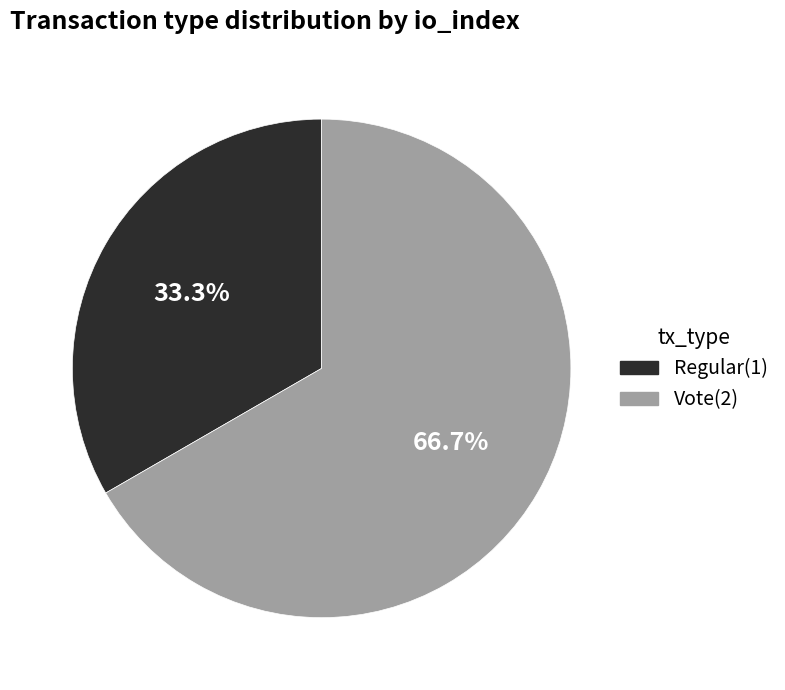

The Regular slice represents 33% of the pie. True or false?

True